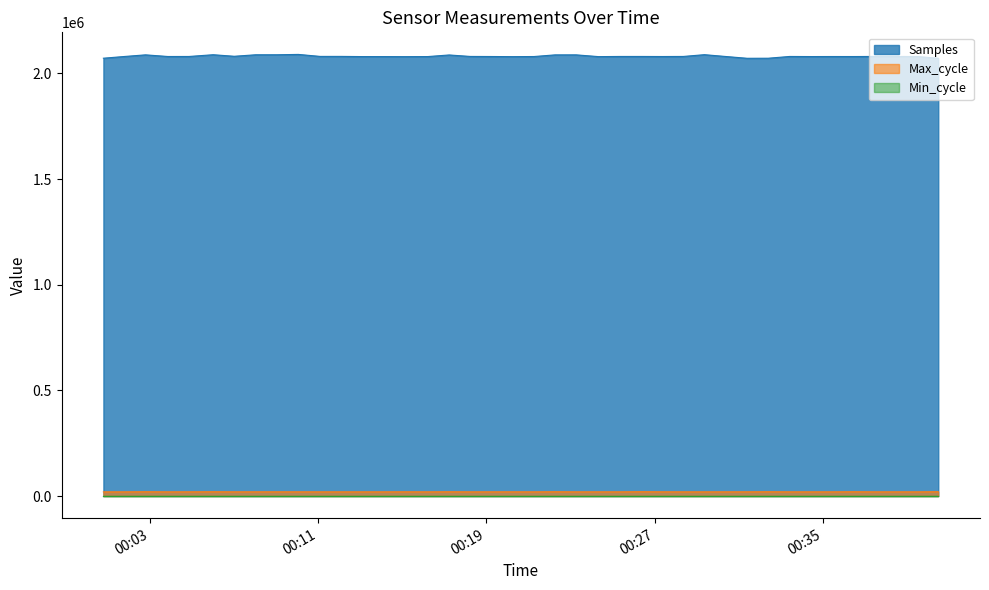

At which category is the sum across all series the highest?

2022/12/04 00:10:04